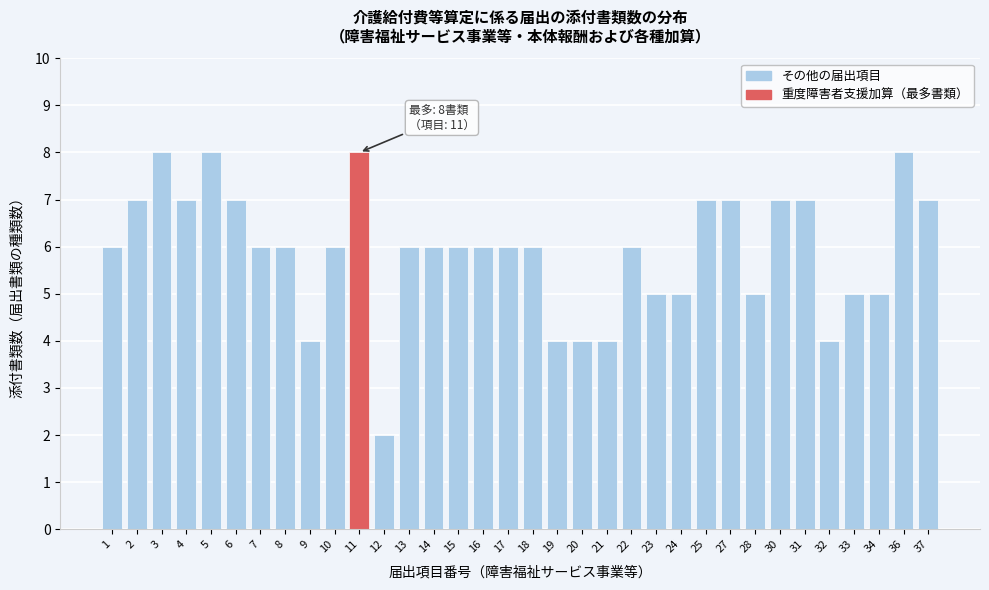

Read the value at 28.

5